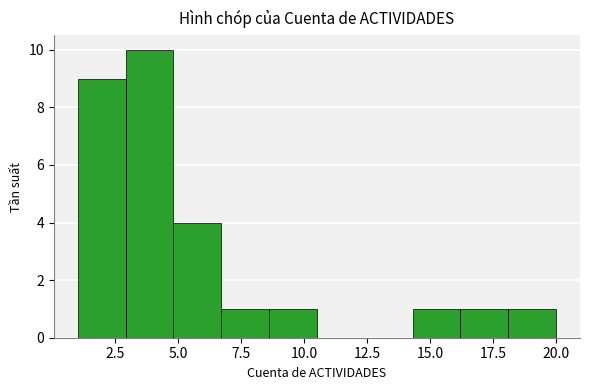

Read against the x-axis, roughly where is the centre of the tallest bar?

4.0